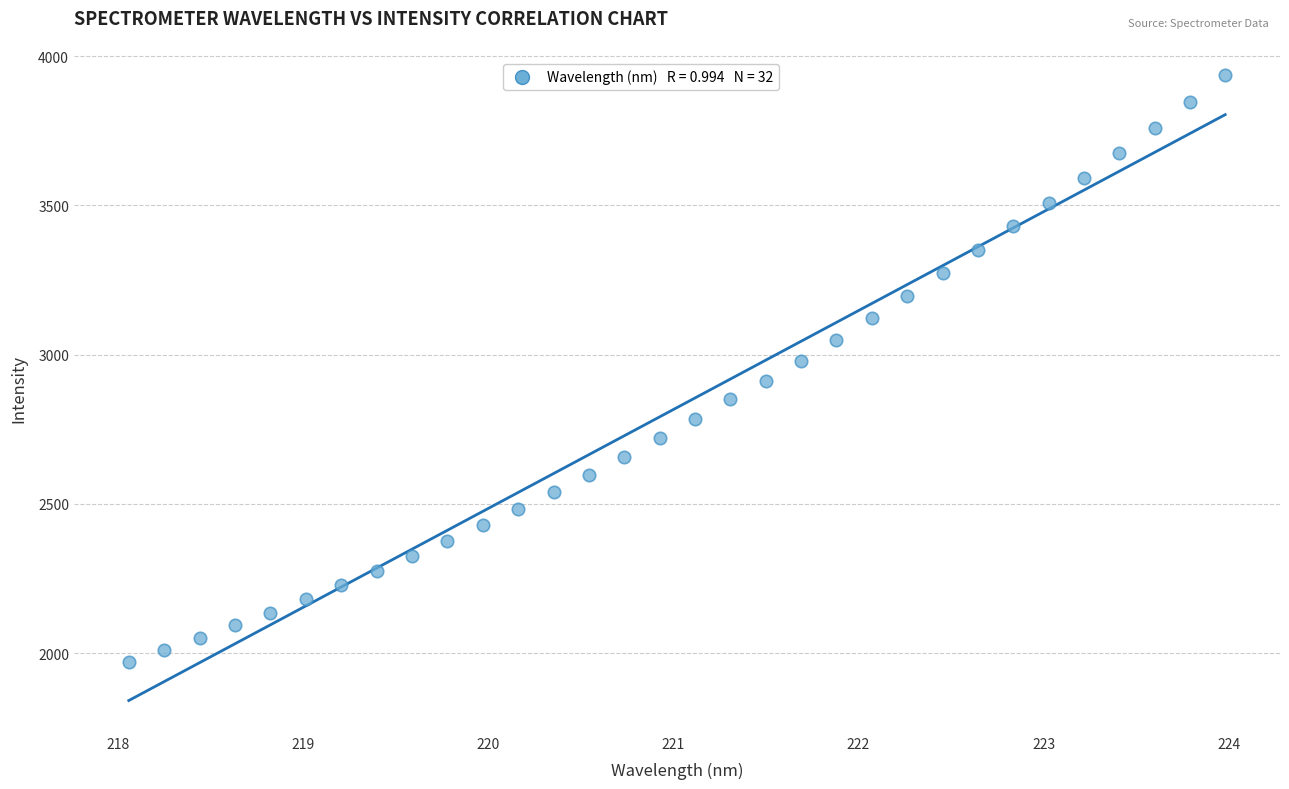

What is the range of X values (max minus min)?

5.9